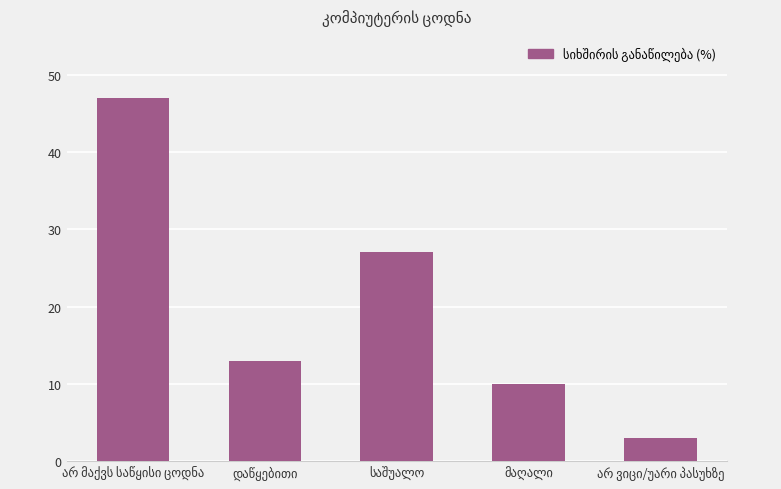

What is the maximum value shown in the chart?

47